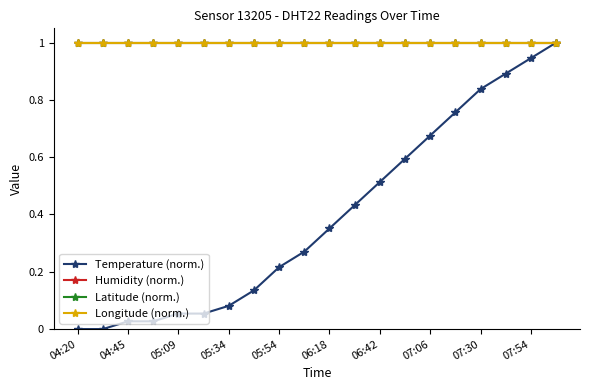

At which category is the sum across all series the highest?

19